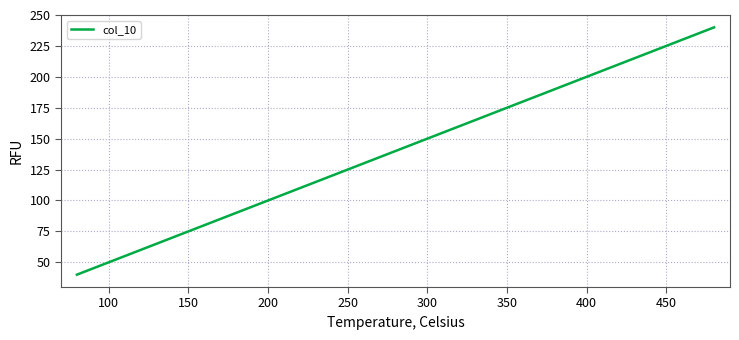

What is the difference between the maximum and minimum values?

200.0